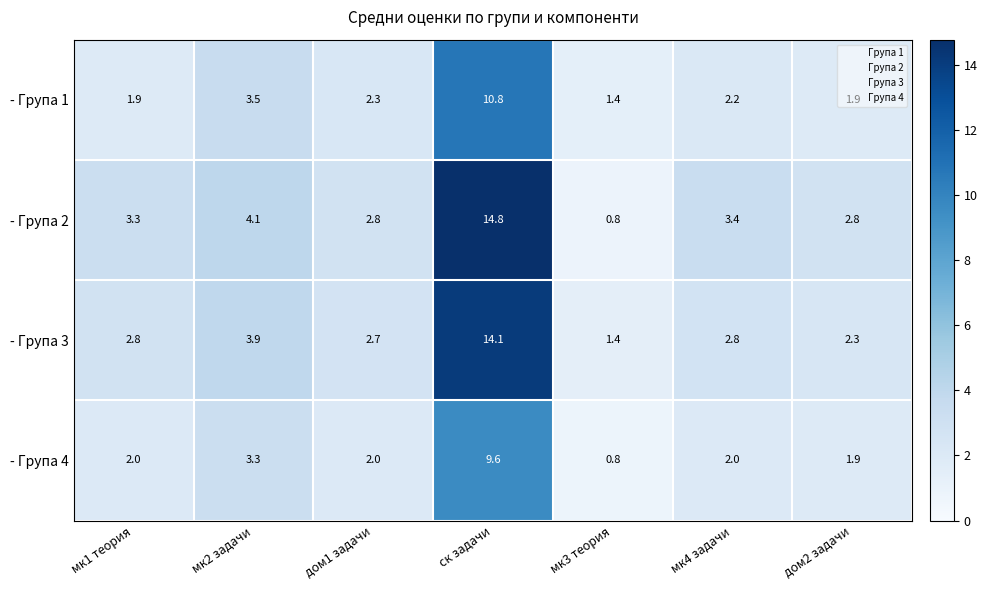

How many data points does each series have?

7